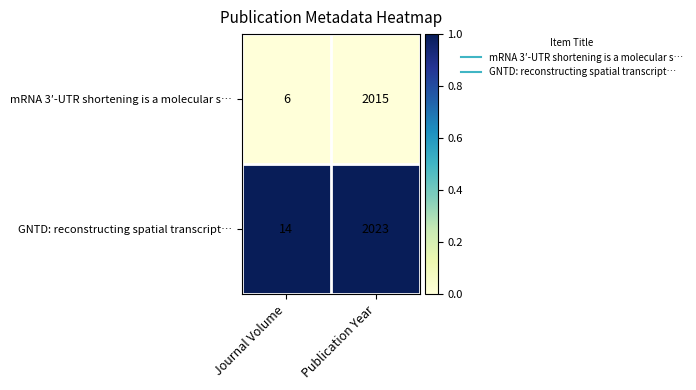

At which category is the sum across all series the highest?

Publication Year